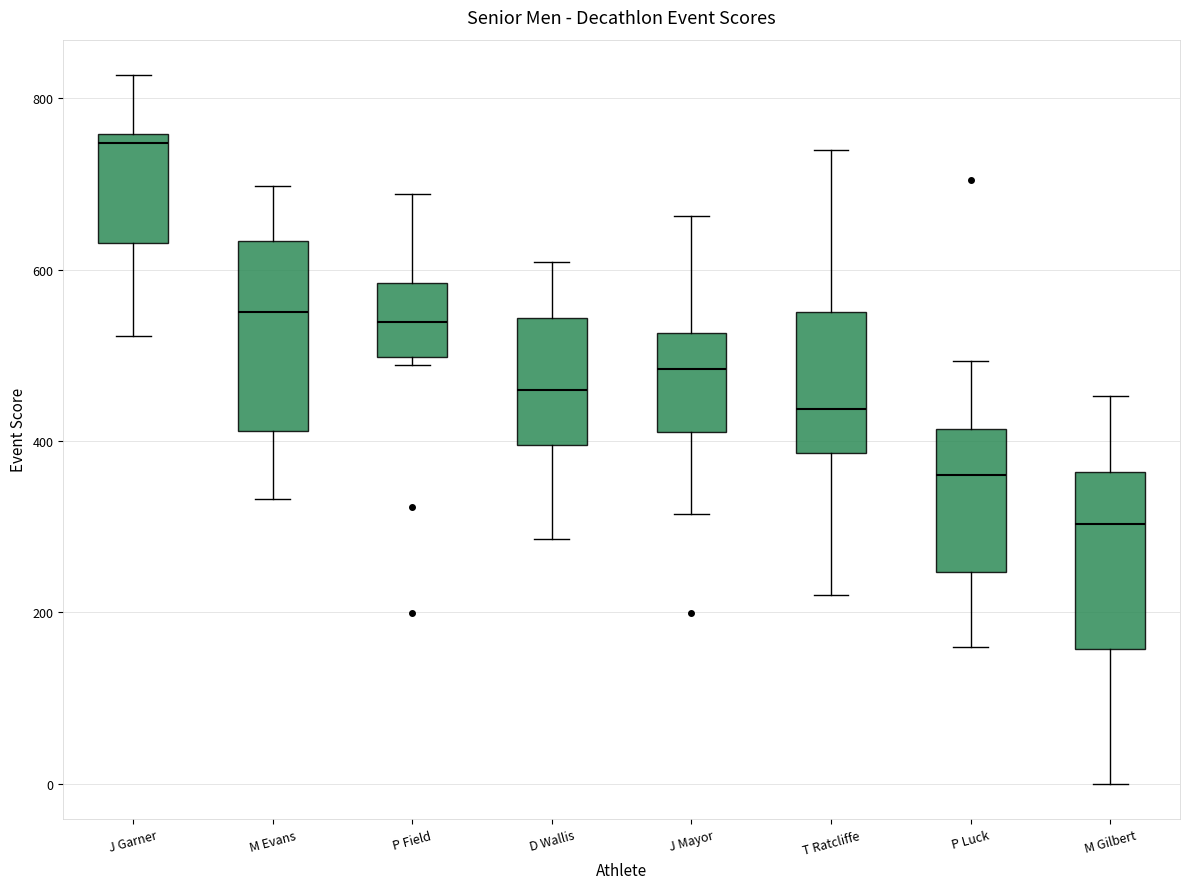

Which box's median line is the highest?

J Garner